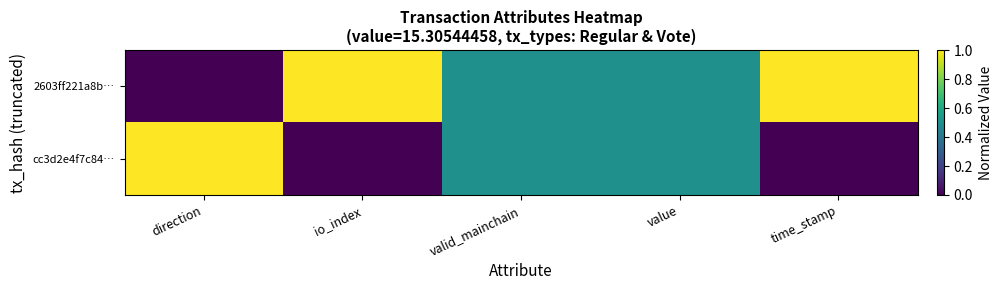

Reading left to right, what are all the values shown in this chart?

2603ff221a8b…: direction=0.0	io_index=1.0	valid_mainchain=0.5	value=0.5	time_stamp=1.0
cc3d2e4f7c84…: direction=1.0	io_index=0.0	valid_mainchain=0.5	value=0.5	time_stamp=0.0